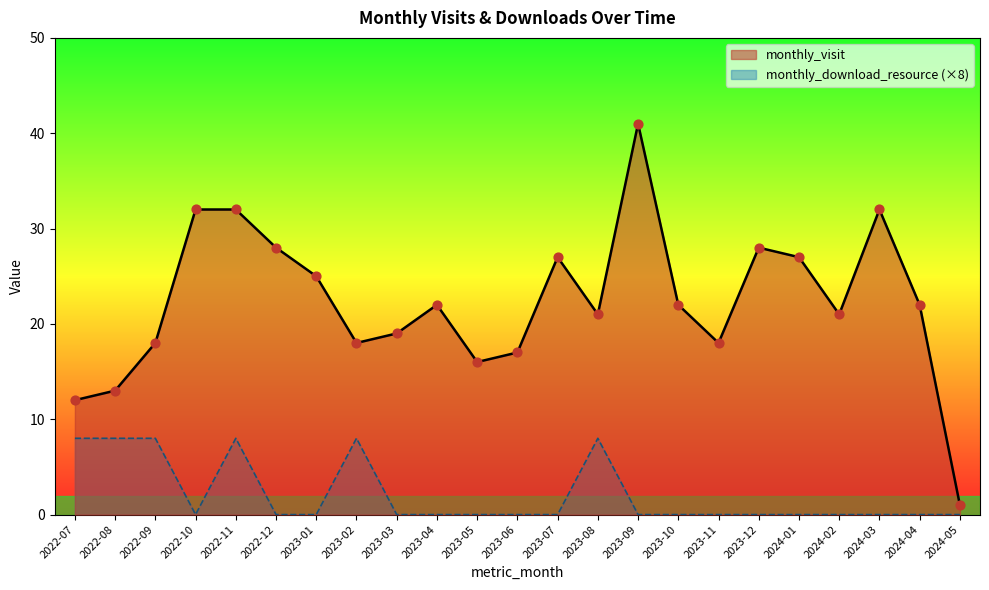

Which series contains the highest Y value?

monthly_visit